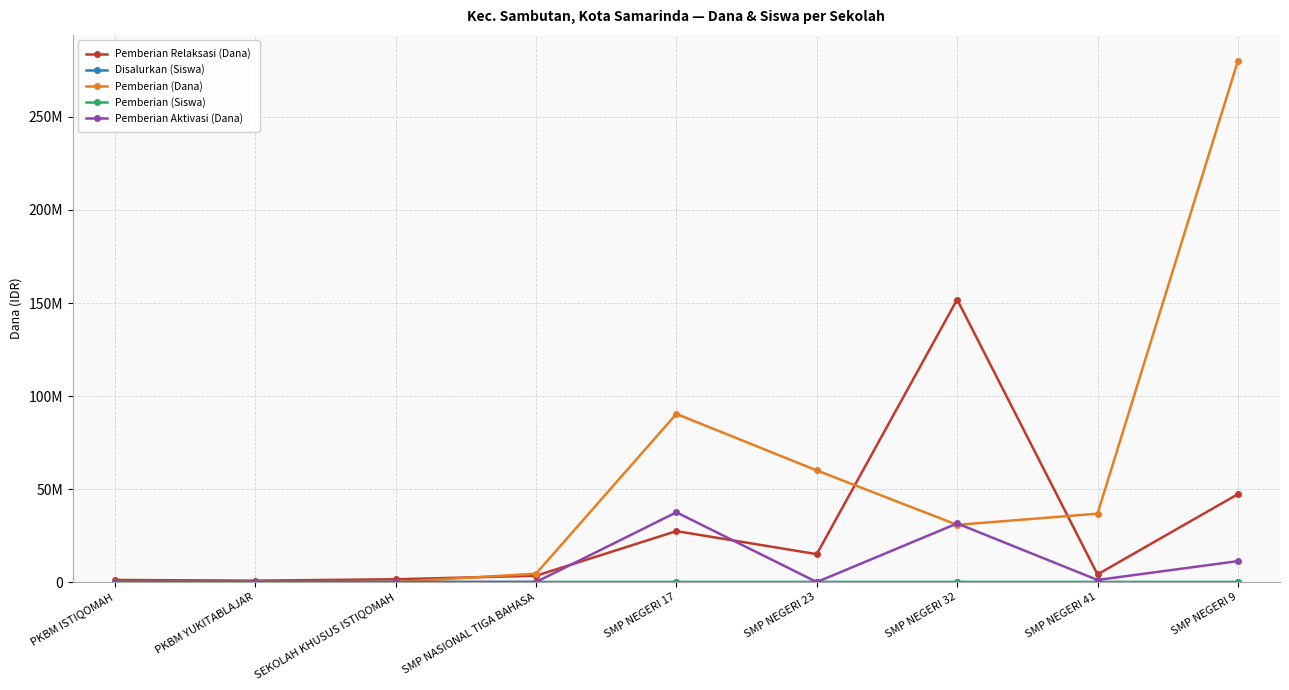

True or false: Pemberian Aktivasi (Dana) and Pemberian (Dana) intersect in this chart.

True